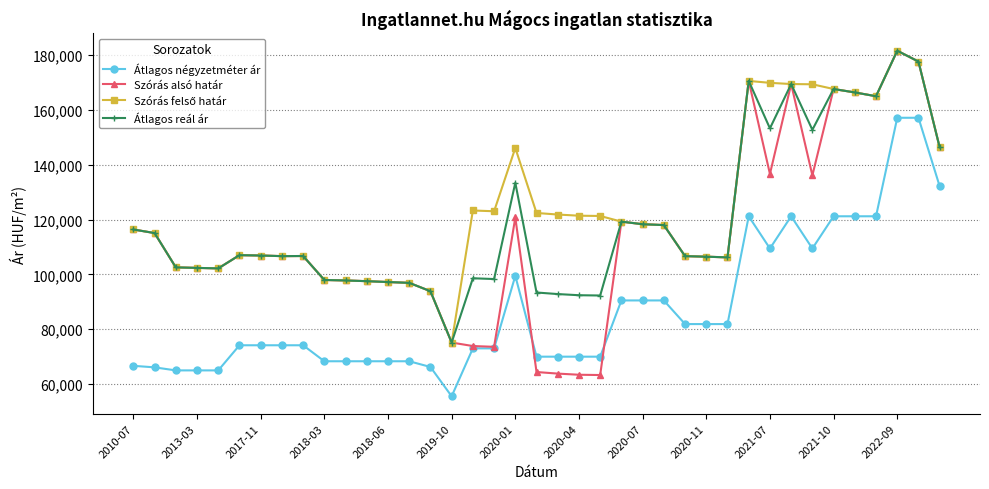

What is the minimum value for Átlagos reál ár?

75154